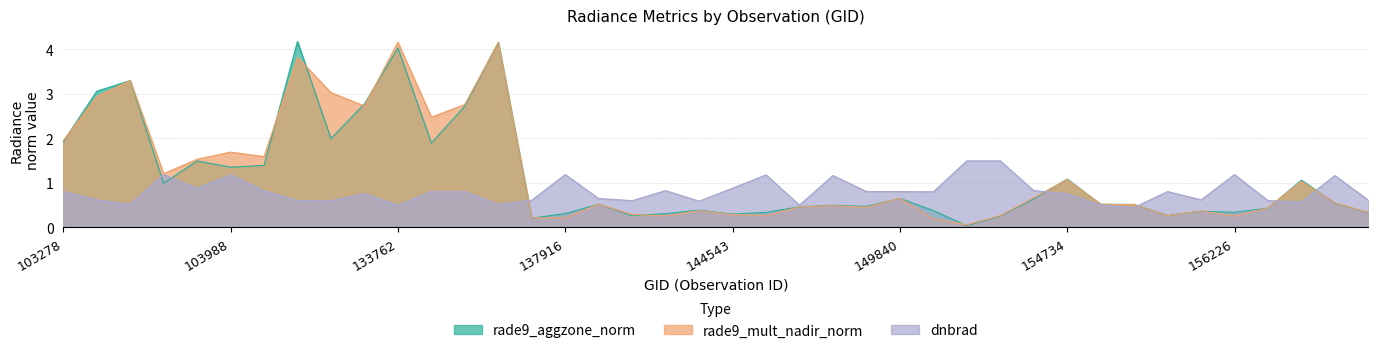

Reading right to left, transcribe all the data shown in this chart.

rade9_aggzone_norm: 0.3	0.5	1.1	0.4	0.3	0.4	0.3	0.5	0.5	1.1	0.6	0.3	0.0	0.4	0.7	0.5	0.5	0.5	0.3	0.3	0.4	0.3	0.3	0.5	0.3	0.2	4.2	2.7	1.9	4.0	2.8	2.0	4.2	1.4	1.4	1.5	1.0	3.3	3.1	1.9
rade9_mult_nadir_norm: 0.3	0.6	1.0	0.4	0.3	0.4	0.3	0.5	0.5	1.1	0.7	0.3	0.1	0.2	0.7	0.5	0.5	0.5	0.3	0.3	0.4	0.3	0.3	0.5	0.2	0.2	4.2	2.8	2.5	4.2	2.7	3.0	3.8	1.6	1.7	1.5	1.2	3.3	2.9	1.9
dnbrad: 0.6	1.2	0.6	0.6	1.2	0.6	0.8	0.5	0.5	0.8	0.8	1.5	1.5	0.8	0.8	0.8	1.2	0.5	1.2	0.9	0.6	0.8	0.6	0.7	1.2	0.6	0.5	0.8	0.8	0.5	0.8	0.6	0.6	0.8	1.2	0.9	1.2	0.5	0.6	0.8